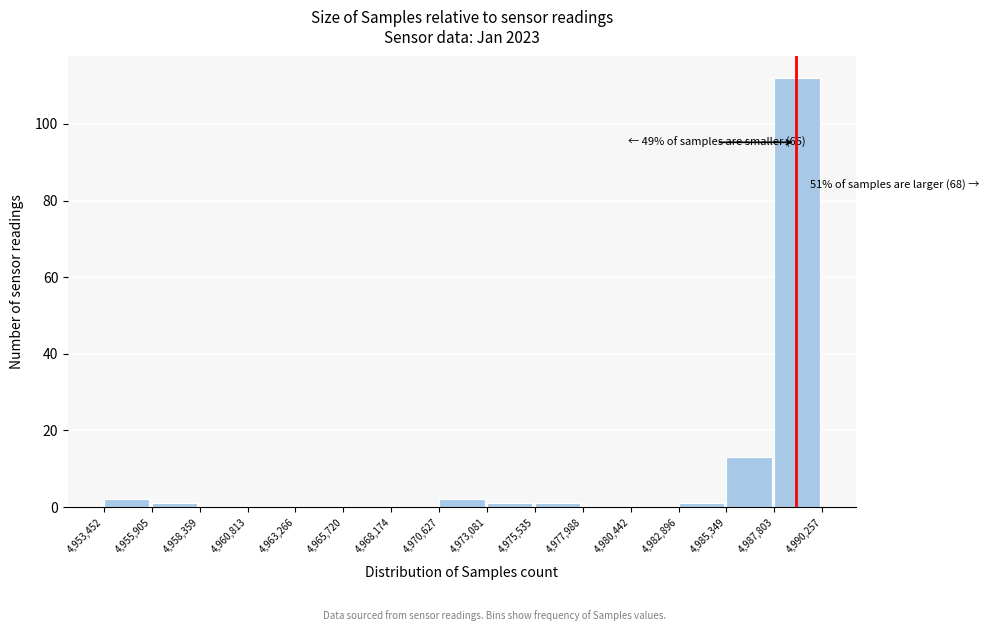

Over which range of the x-axis is the bar tallest?

4,987,803 to 4,990,257